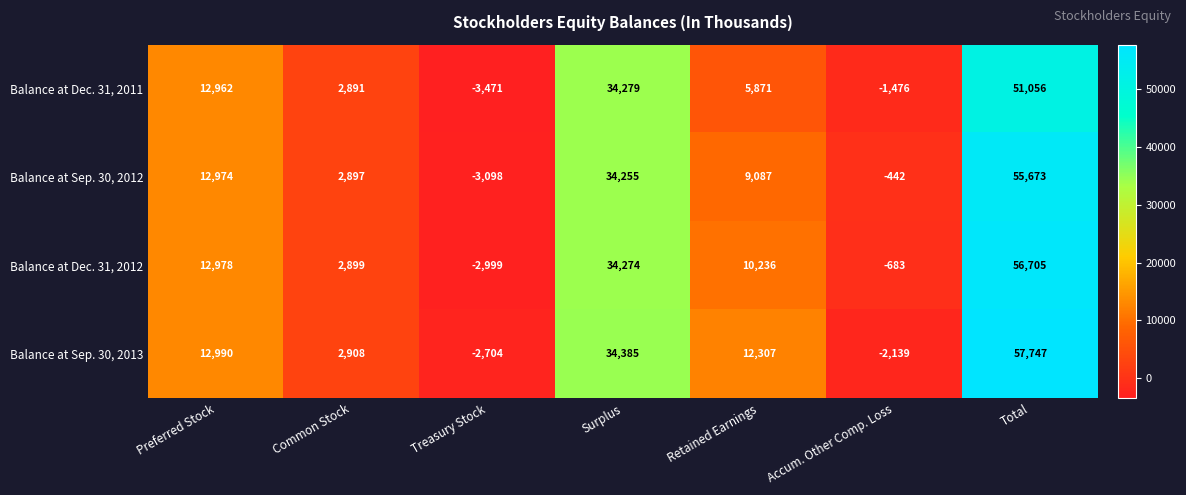

What is the difference between the maximum and minimum values in the Balance at Sep. 30, 2013 series?

60451